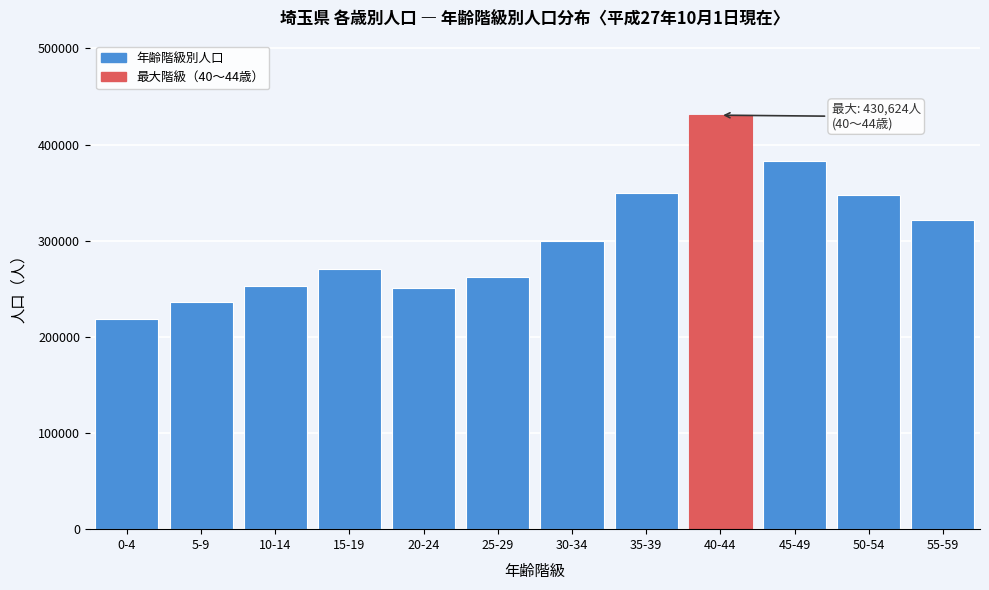

Is it true that the value at 40-44 is 142947?

False